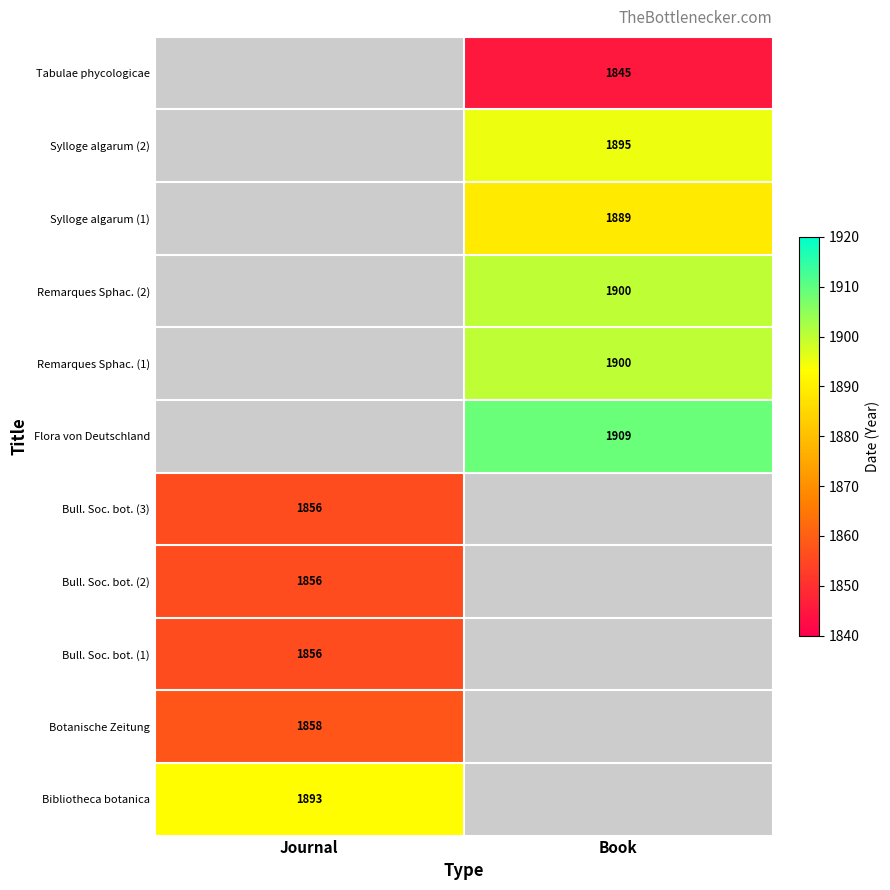

True or false: Flora von Deutschland has a value of 1909 at Book.

True